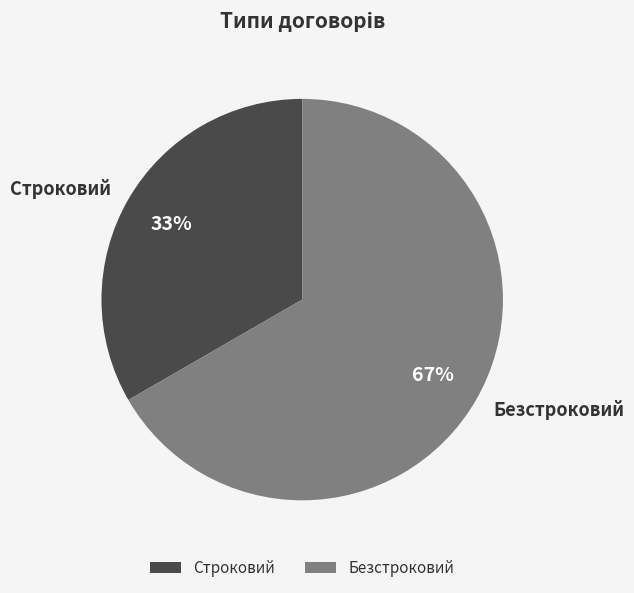

Which category has the biggest portion of the pie?

Безстроковий